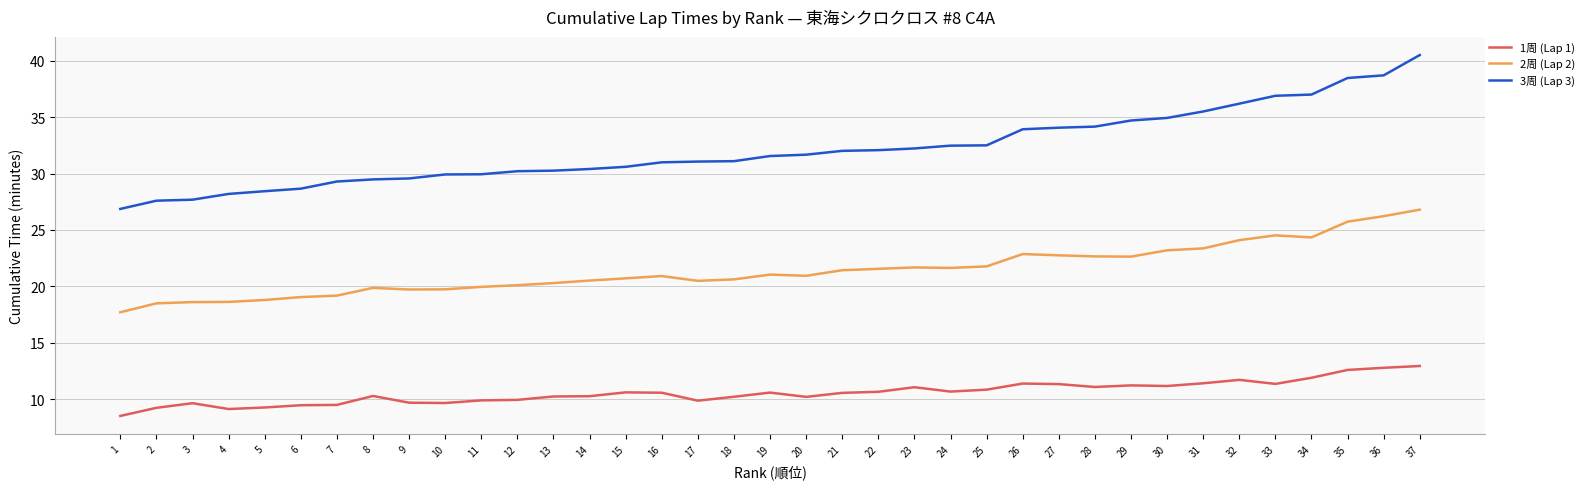

List the series in order of their peak value, highest first.

3周 (Lap 3), 2周 (Lap 2), 1周 (Lap 1)